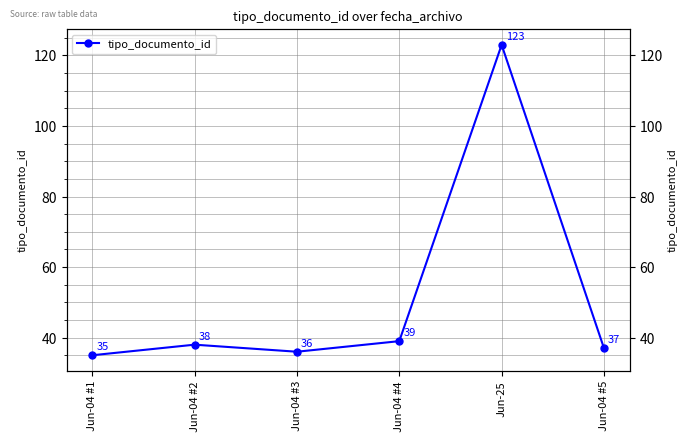

How many points are higher than both their immediate neighbors (excluding endpoints)?

2